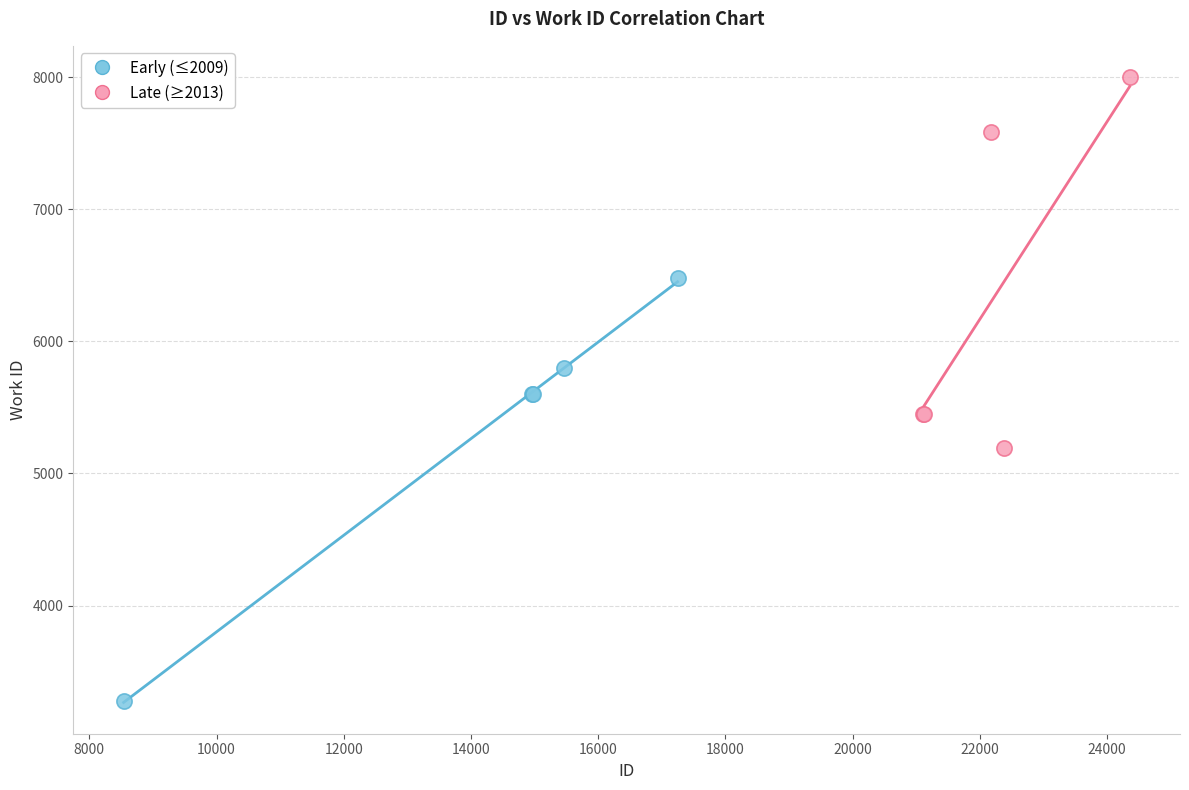

Which series contains the lowest Y value?

Early (≤2009)